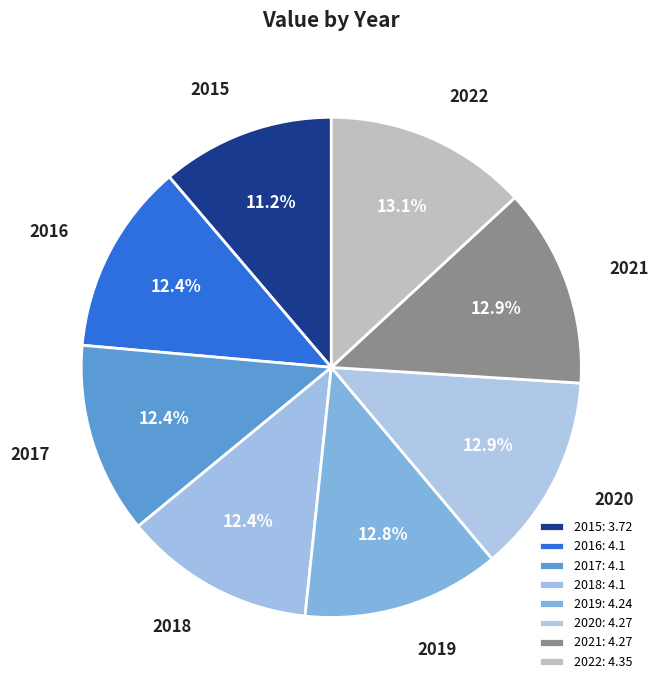

How many segments does this pie chart have?

8